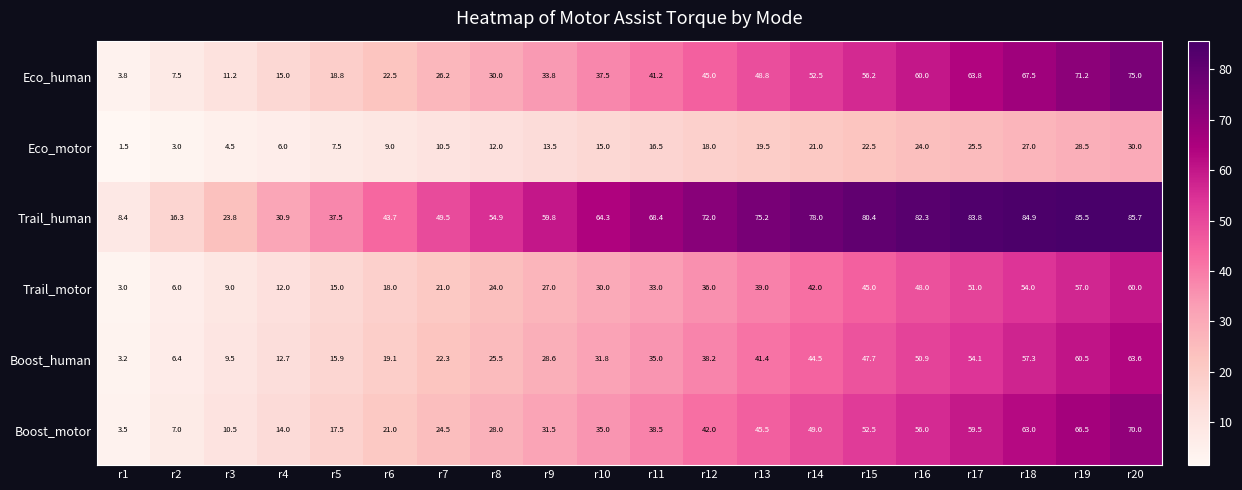

At which label does Trail_human reach its minimum?

r1